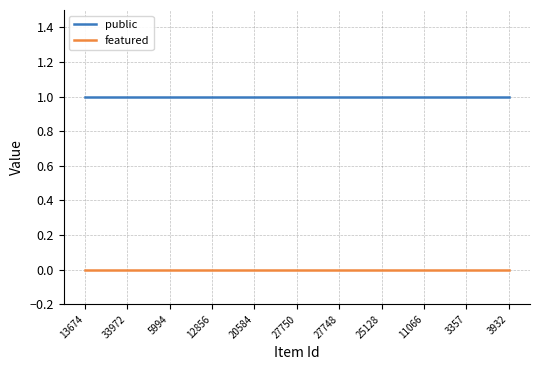

Reading right to left, extract all data points from this chart.

public: 1	1	1	1	1	1	1	1	1	1	1
featured: 0	0	0	0	0	0	0	0	0	0	0